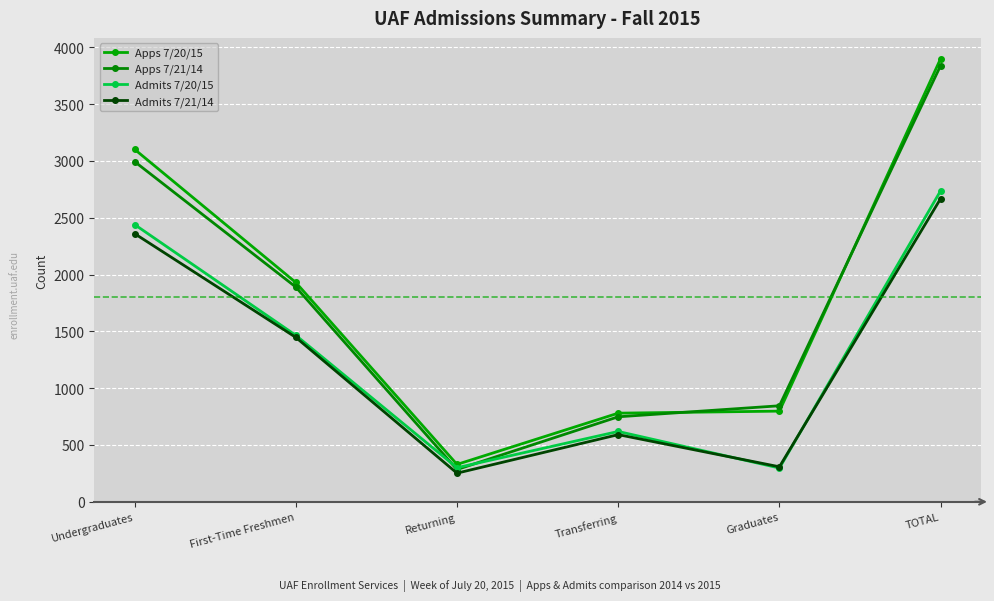

Where is the first local minimum for Admits 7/21/14?

Returning